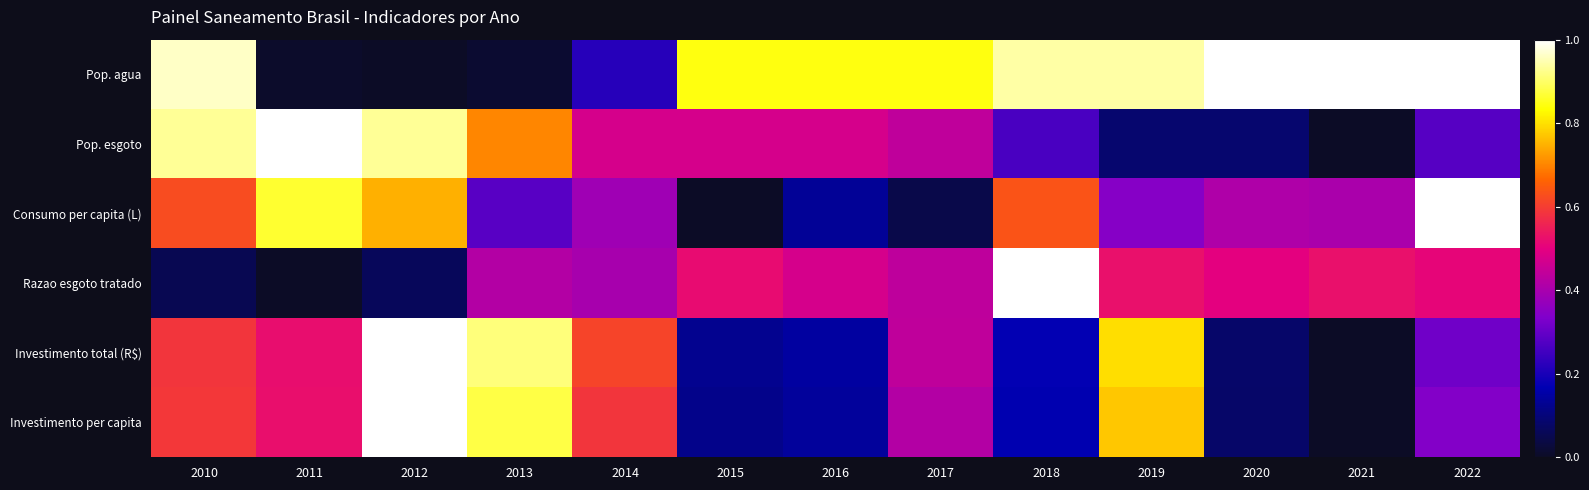

Reading left to right, transcribe all the data shown in this chart.

Pop. agua: 2010=1.0	2011=0.0	2012=0.0	2013=0.0	2014=0.2	2015=0.8	2016=0.8	2017=0.8	2018=0.9	2019=0.9	2020=1.0	2021=1.0	2022=1.0
Pop. esgoto: 2010=0.9	2011=1.0	2012=0.9	2013=0.7	2014=0.5	2015=0.5	2016=0.5	2017=0.4	2018=0.3	2019=0.1	2020=0.1	2021=0.0	2022=0.3
Consumo per capita (L): 2010=0.6	2011=0.9	2012=0.7	2013=0.3	2014=0.4	2015=0.0	2016=0.1	2017=0.0	2018=0.6	2019=0.3	2020=0.4	2021=0.4	2022=1.0
Razao esgoto tratado: 2010=0.1	2011=0.0	2012=0.1	2013=0.4	2014=0.4	2015=0.5	2016=0.5	2017=0.4	2018=1.0	2019=0.5	2020=0.5	2021=0.5	2022=0.5
Investimento total (R$): 2010=0.6	2011=0.5	2012=1.0	2013=0.9	2014=0.6	2015=0.1	2016=0.1	2017=0.4	2018=0.2	2019=0.8	2020=0.1	2021=0.0	2022=0.3
Investimento per capita: 2010=0.6	2011=0.5	2012=1.0	2013=0.9	2014=0.6	2015=0.1	2016=0.1	2017=0.4	2018=0.2	2019=0.8	2020=0.1	2021=0.0	2022=0.3